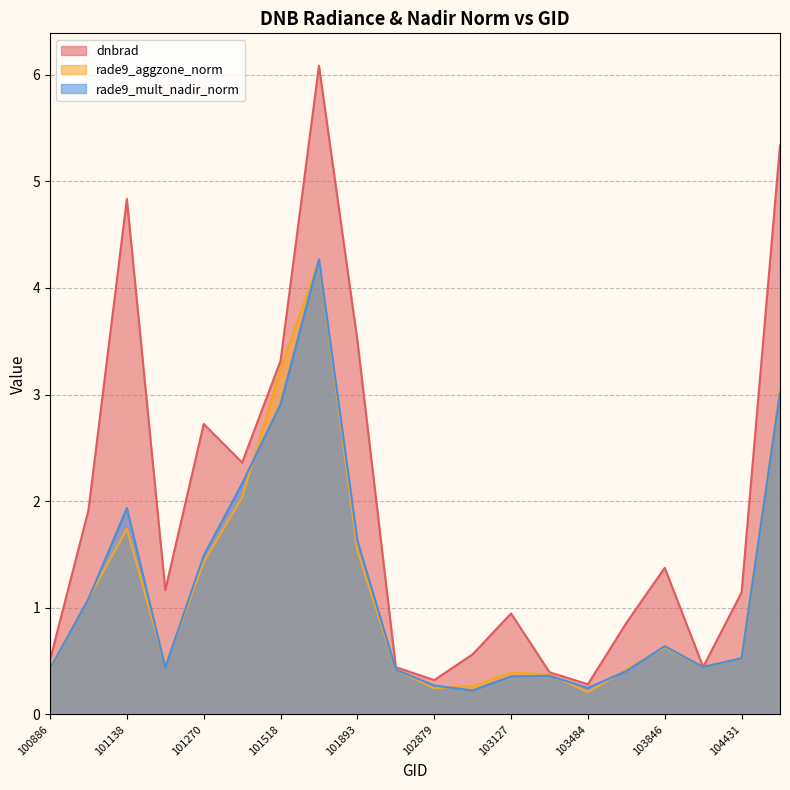

Count the number of categories in the chart.

20